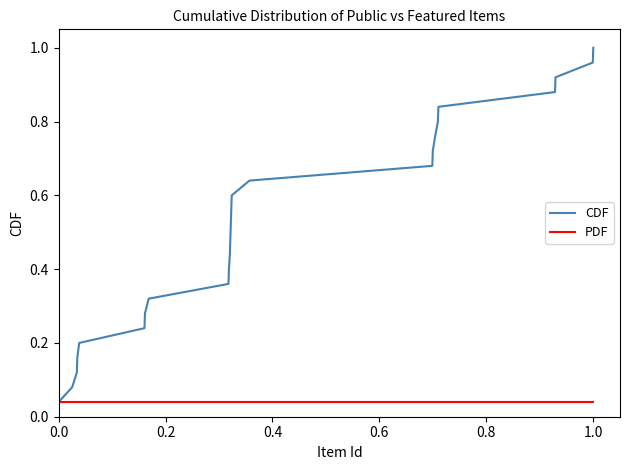

Rank the series by their maximum value, from lowest to highest.

PDF, CDF